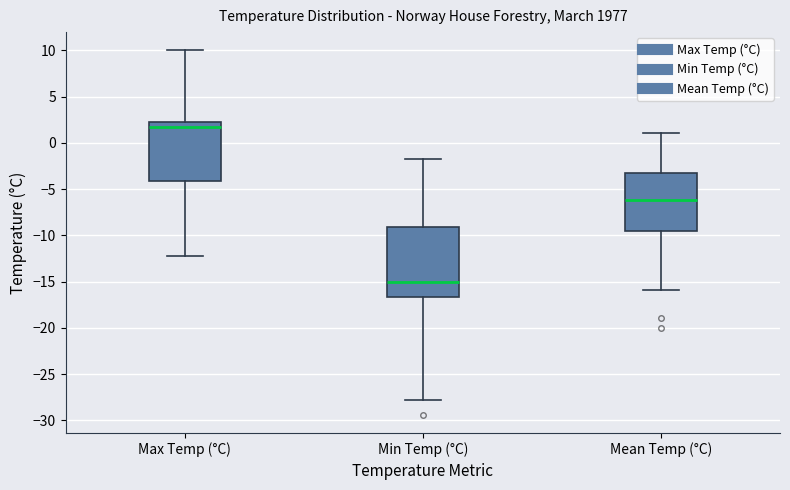

Reading left to right, transcribe this box plot: for each box, give where its median line is, the range the box spans, and where its two whiskers end, as read against the y-axis. The values are not printed on the chart, so give them approximately, as read against the axis.

Max Temp (°C): median 1.5, box -4.0 to 2.0, whiskers -12.0 to 10.0
Min Temp (°C): median -15.0, box -16.5 to -9.0, whiskers -28.0 to -1.5
Mean Temp (°C): median -6.0, box -9.5 to -3.0, whiskers -16.0 to 1.0